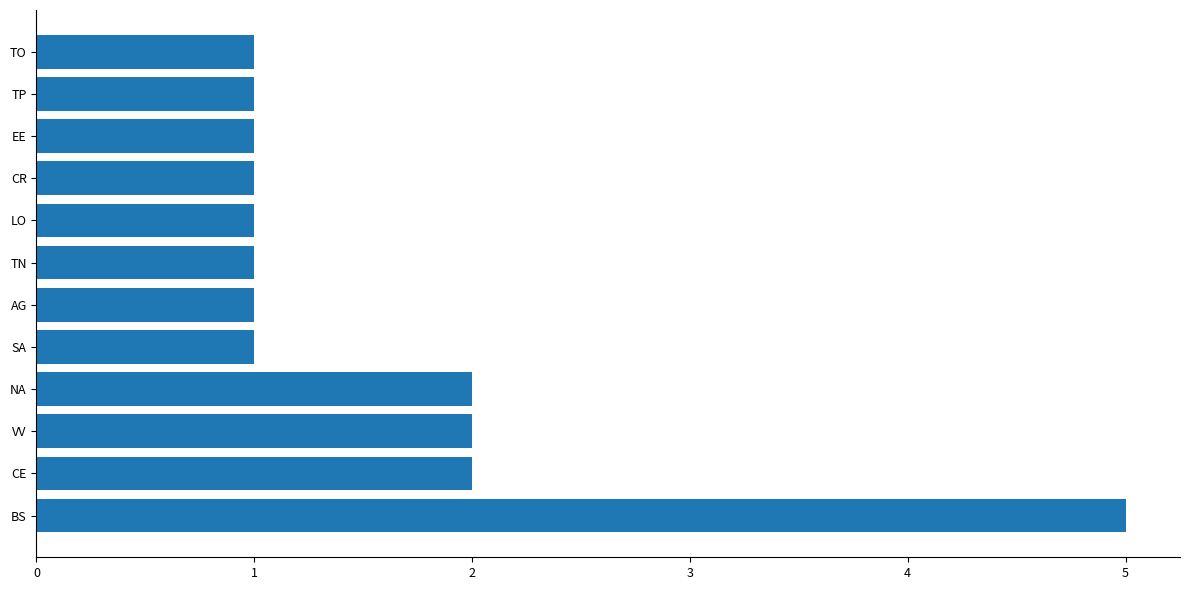

How many bars are there in total?

12